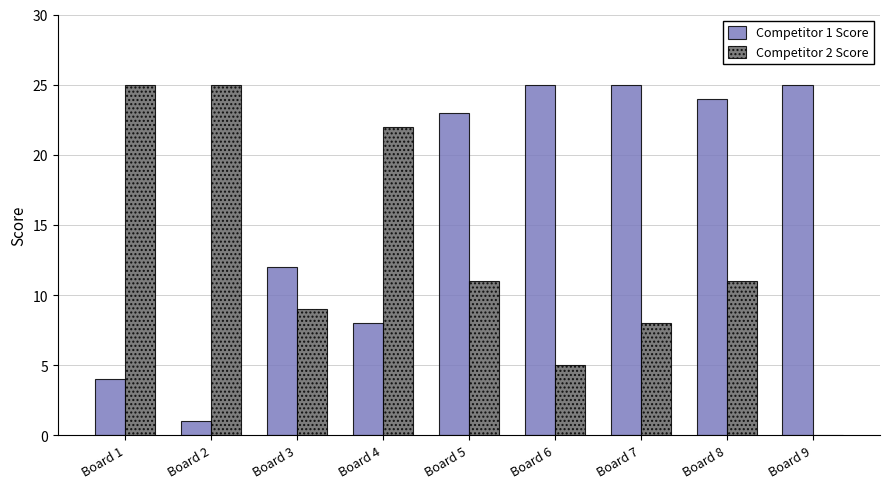

The Competitor 1 Score series shows 4 at Board 1. True or false?

True